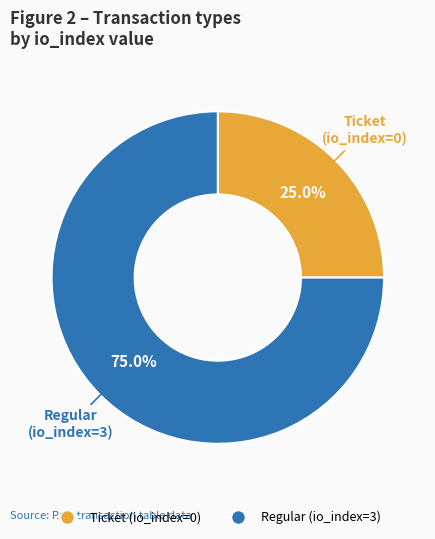

To the nearest percent, what is the combined percentage of Ticket and Regular?

100%